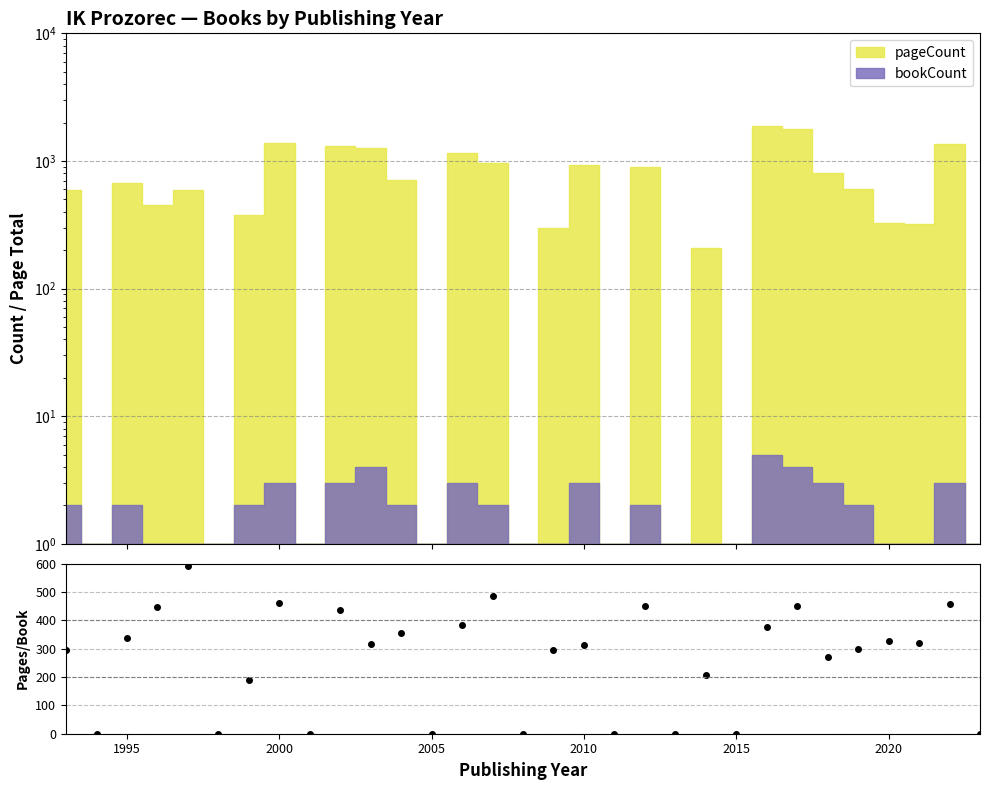

How many values exceed 312?

15